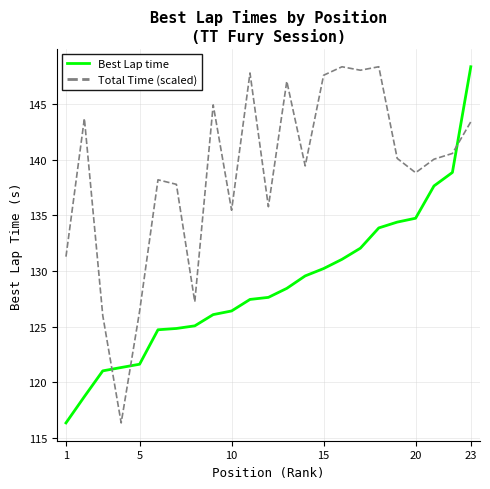

Is this an area chart (filled region under the line)?

No